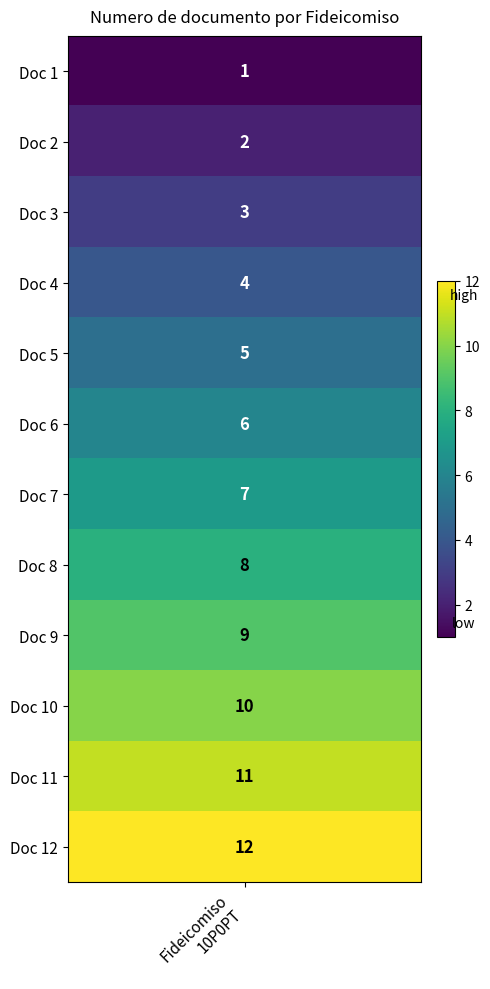

Rank the categories by value from lowest to highest.

1, 2, 3, 4, 5, 6, 7, 8, 9, 10, 11, 12